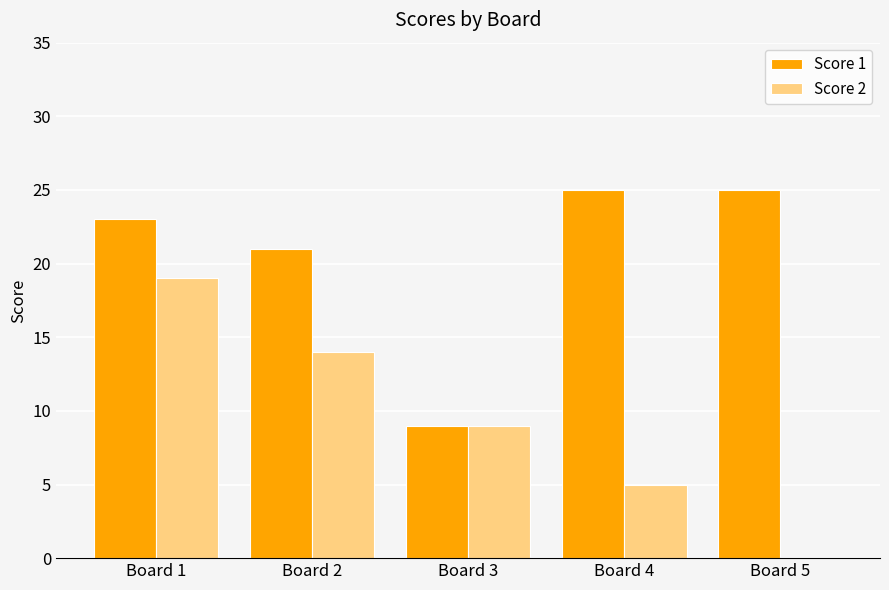

Are the bars grouped side by side (vs. stacked)?

Yes